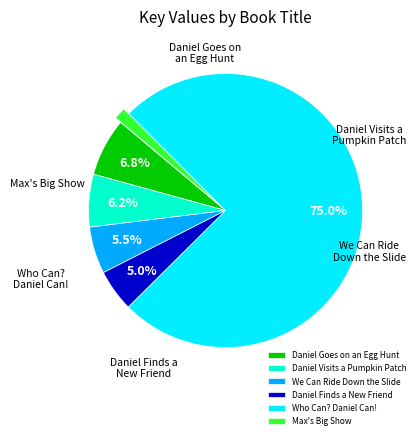

Is it true that We Can Ride Down the Slide is 6% of the pie?

True